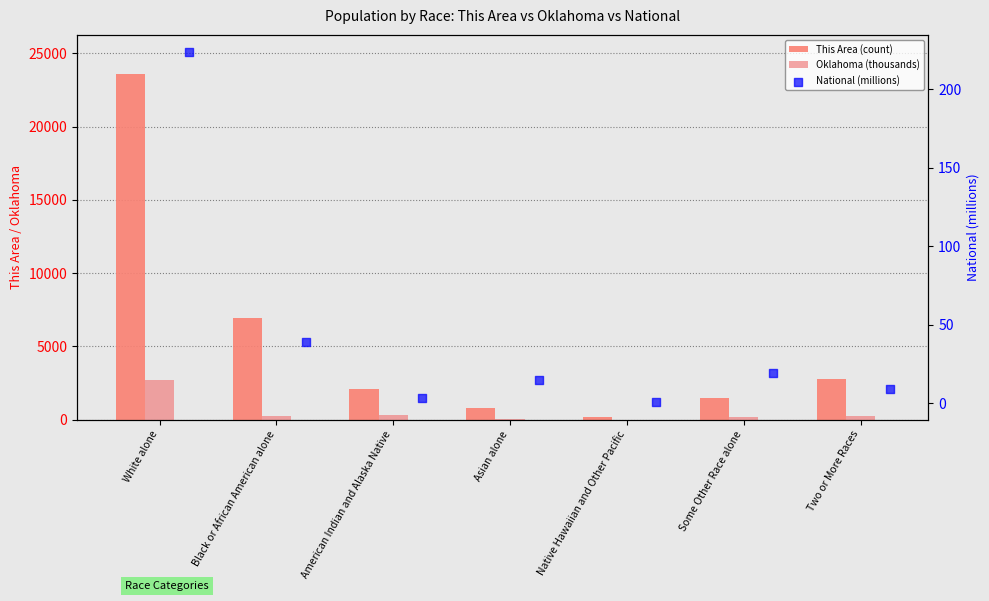

Which series has the largest total across all categories?

This Area (count)